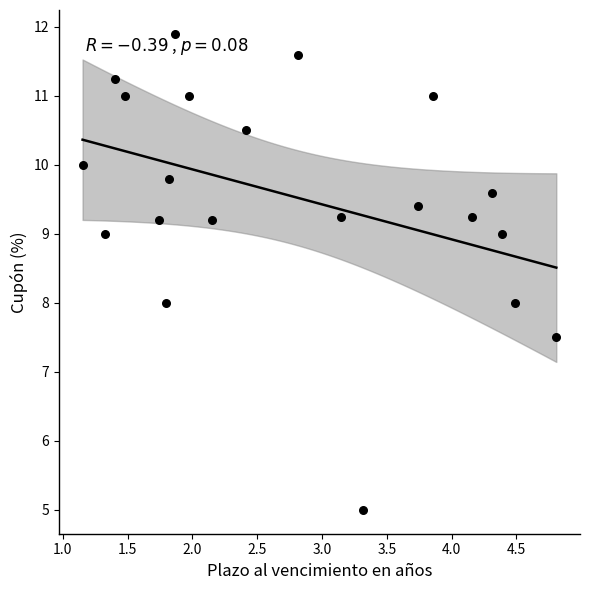

What is the range of Y values (max minus min)?

6.9